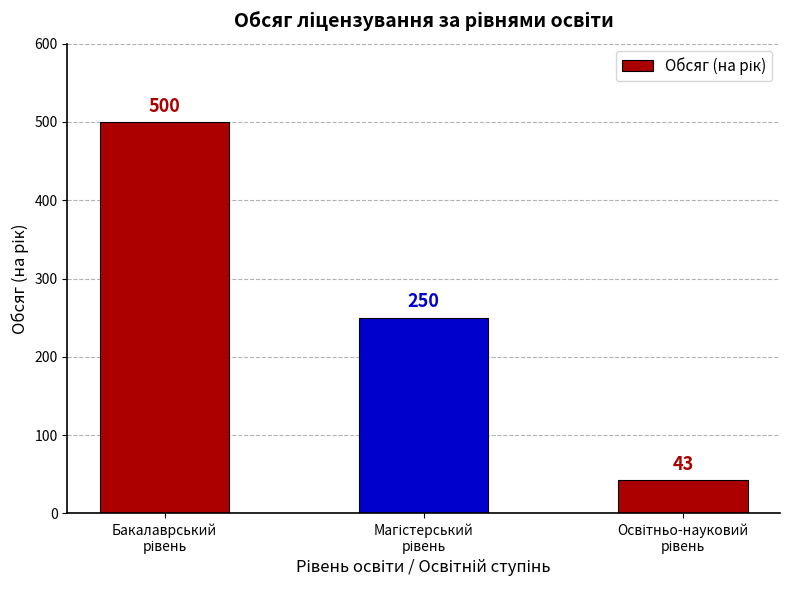

How many values are between 43 and 500?

3